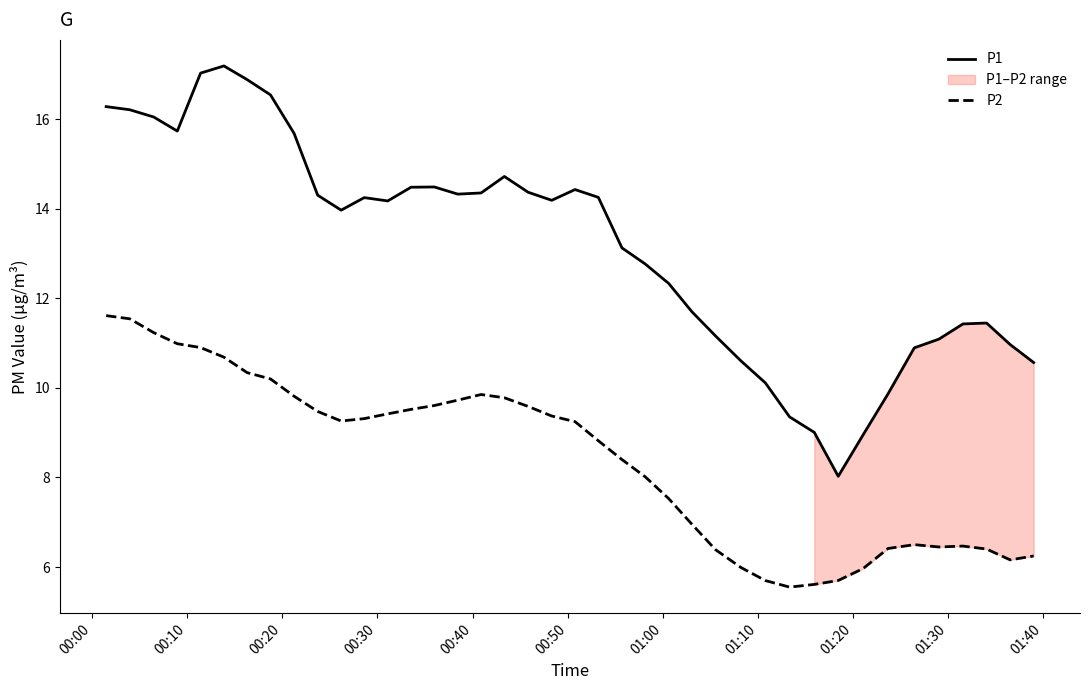

True or false: P1 and P2 cross at least once.

False